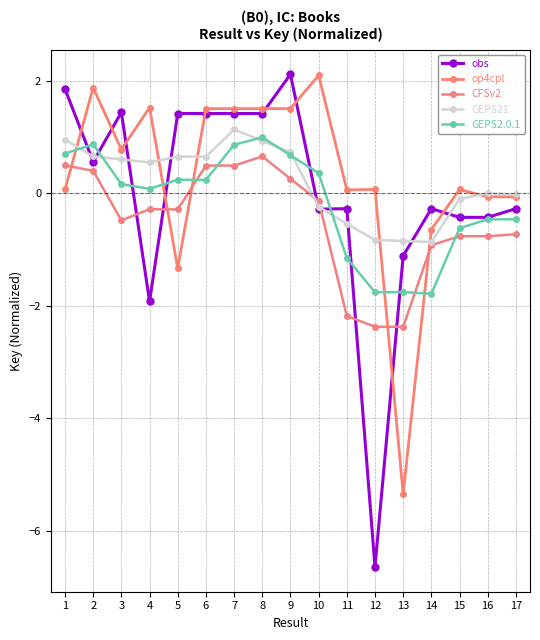

Is it true that op4cpl equals 2.6 at 9?

False